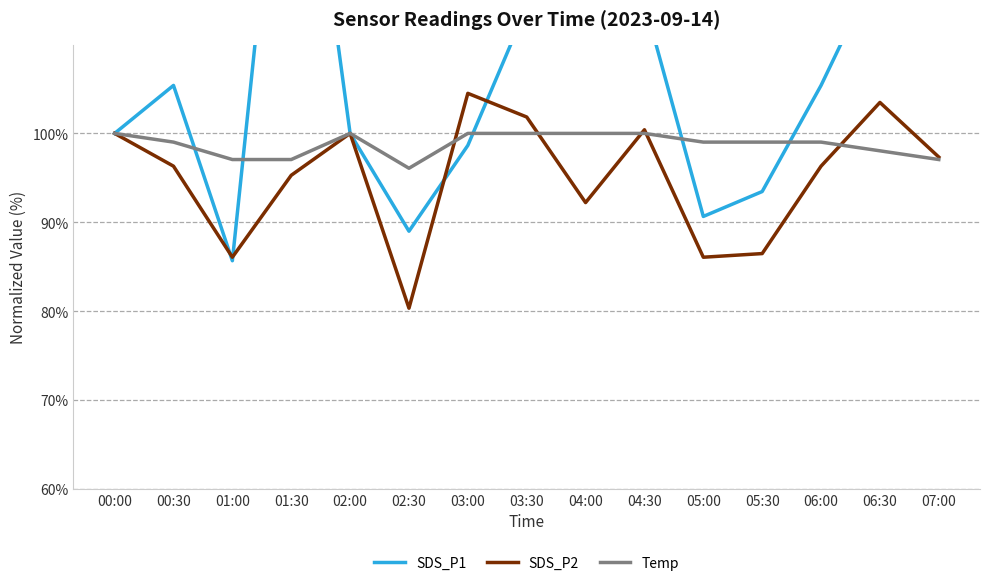

Which category has the highest value in the Temp series?

00:00